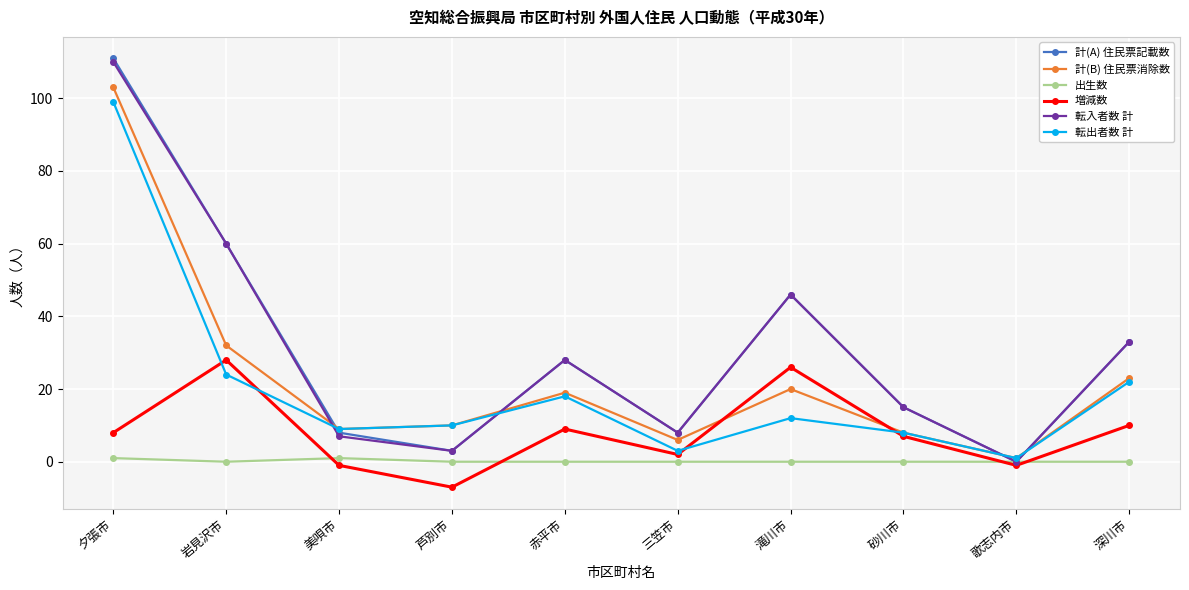

Where is the first local minimum for 計(A) 住民票記載数?

芦別市